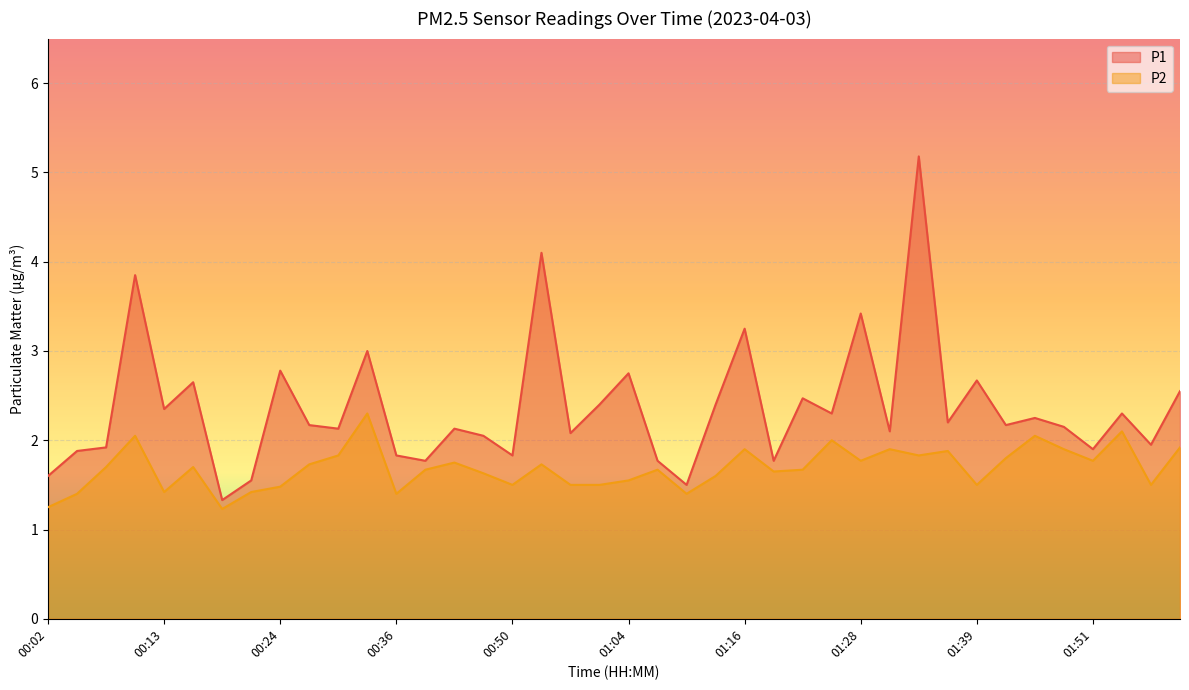

Reading left to right, list all the values displayed in this chart.

P1: 1.6	1.9	1.9	3.9	2.4	2.6	1.3	1.6	2.8	2.2	2.1	3.0	1.8	1.8	2.1	2.0	1.8	4.1	2.1	2.4	2.8	1.8	1.5	2.4	3.2	1.8	2.5	2.3	3.4	2.1	5.2	2.2	2.7	2.2	2.2	2.1	1.9	2.3	1.9	2.5
P2: 1.2	1.4	1.7	2.0	1.4	1.7	1.2	1.4	1.5	1.7	1.8	2.3	1.4	1.7	1.8	1.6	1.5	1.7	1.5	1.5	1.6	1.7	1.4	1.6	1.9	1.6	1.7	2.0	1.8	1.9	1.8	1.9	1.5	1.8	2.0	1.9	1.8	2.1	1.5	1.9